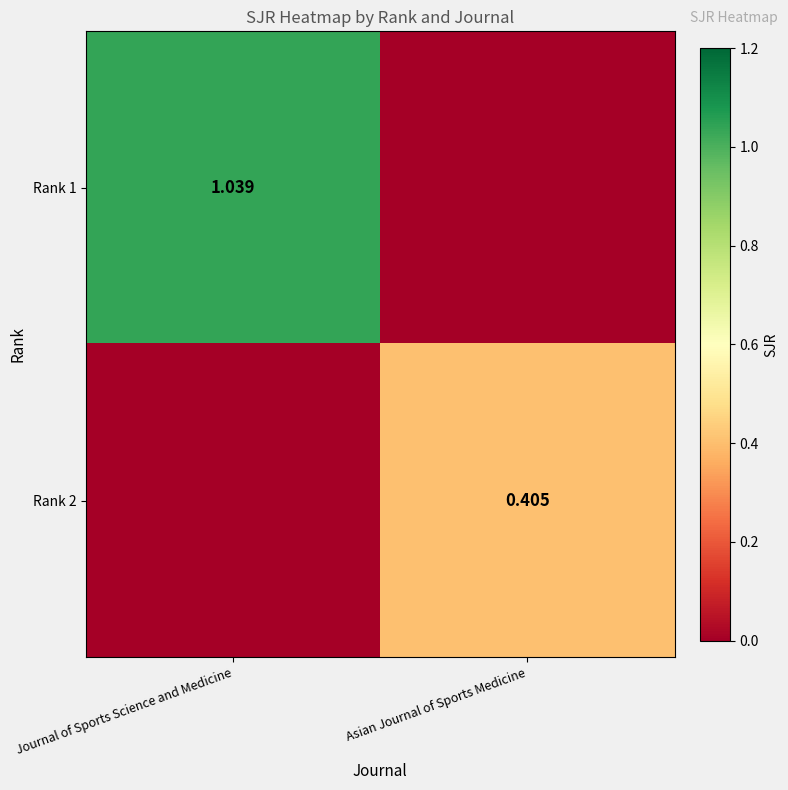

Is it true that Rank 2 equals 0.6 at Asian Journal of Sports Medicine?

False